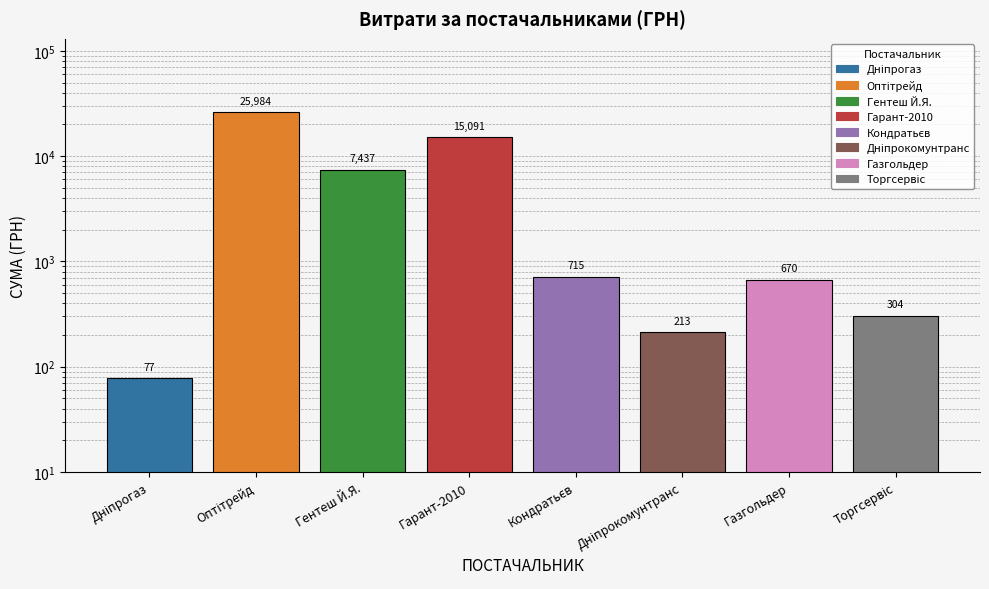

List the labels in order of value, smallest first.

Дніпрогаз, Дніпрокомунтранс, Торгсервіс, Газгольдер, Кондратьєв, Гентеш Й.Я., Гарант-2010, Оптітрейд